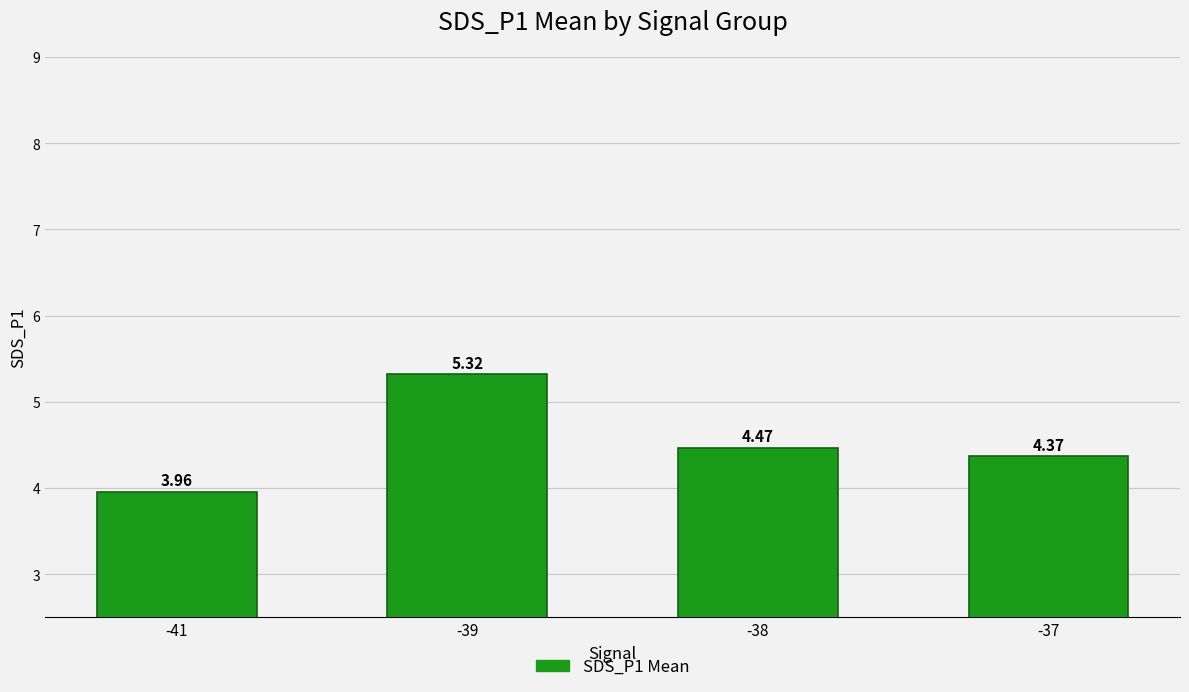

The value at -39 is 5.3. True or false?

True